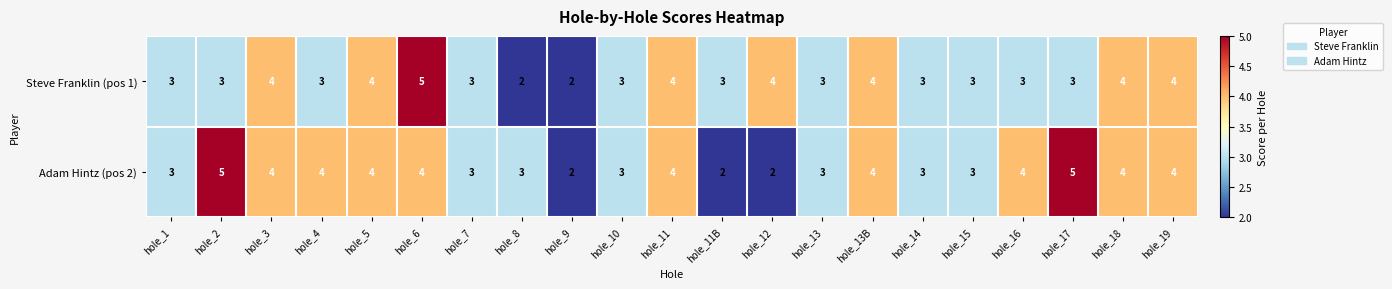

Rank the categories by Steve Franklin (pos 1) value from lowest to highest.

hole_8, hole_9, hole_1, hole_2, hole_4, hole_7, hole_10, hole_11B, hole_13, hole_14, hole_15, hole_16, hole_17, hole_3, hole_5, hole_11, hole_12, hole_13B, hole_18, hole_19, hole_6